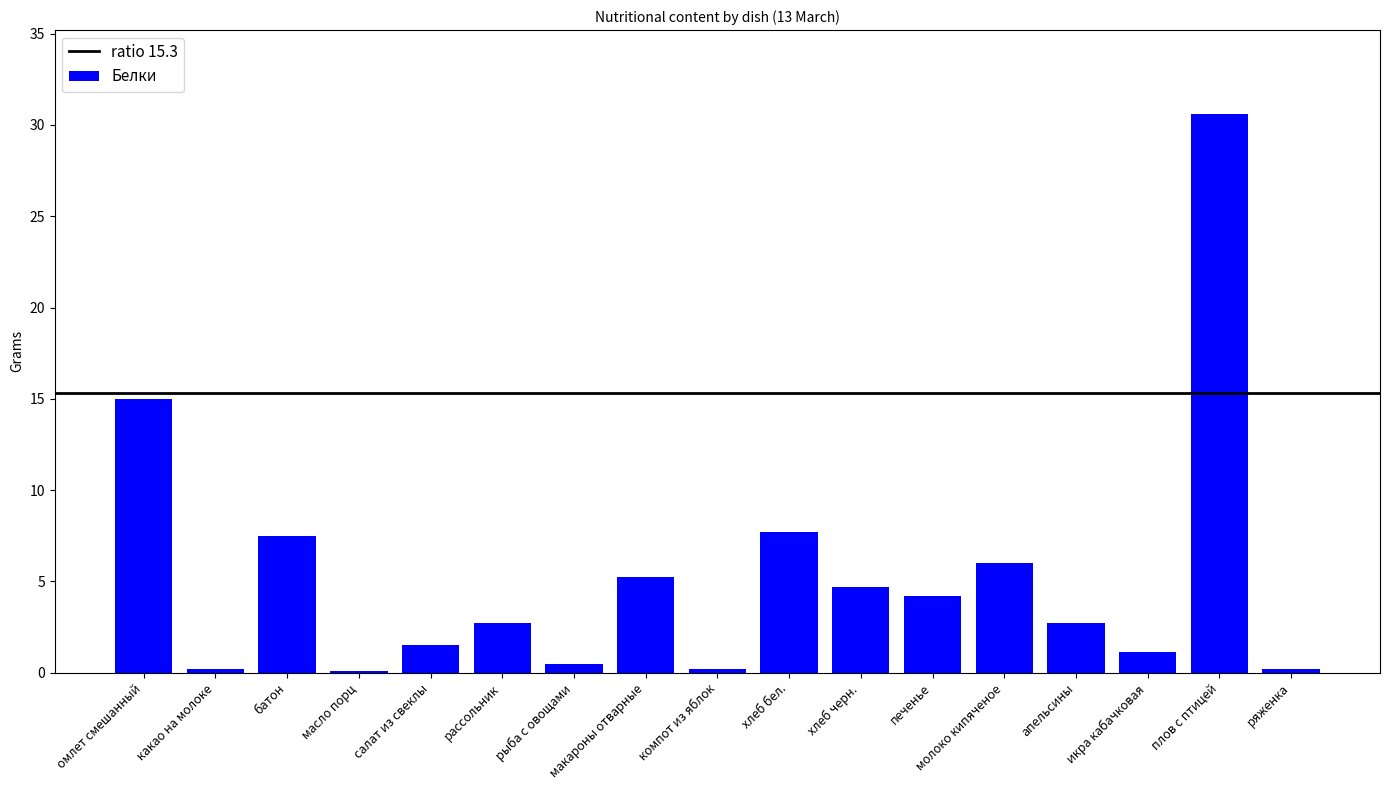

How many categories are shown in the chart?

17